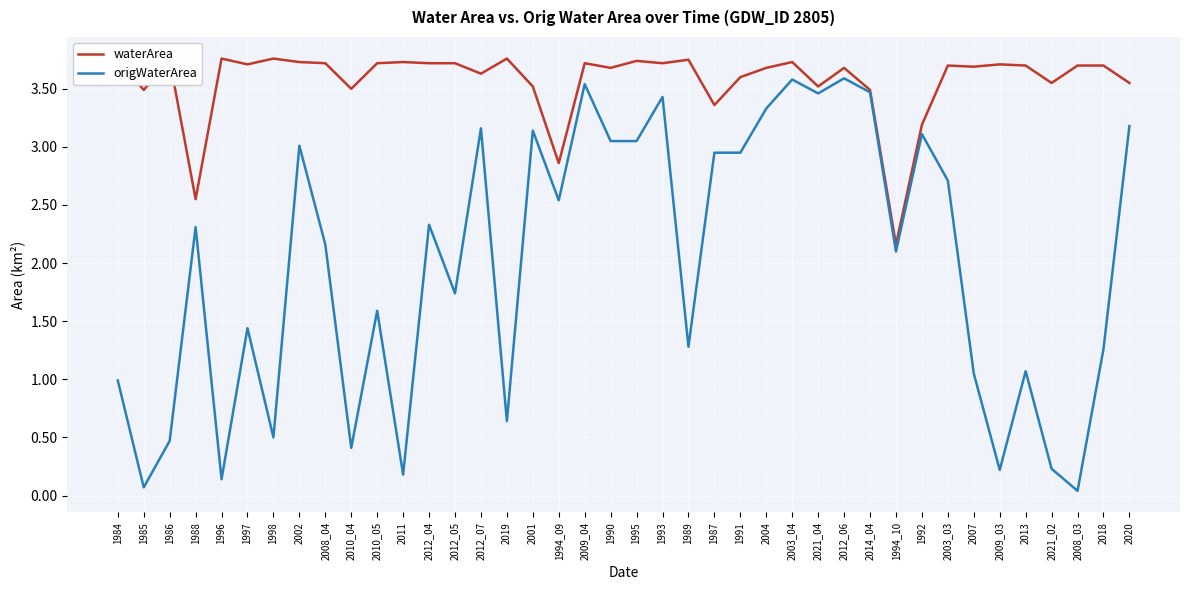

Where does the origWaterArea series first go above 2?

1988